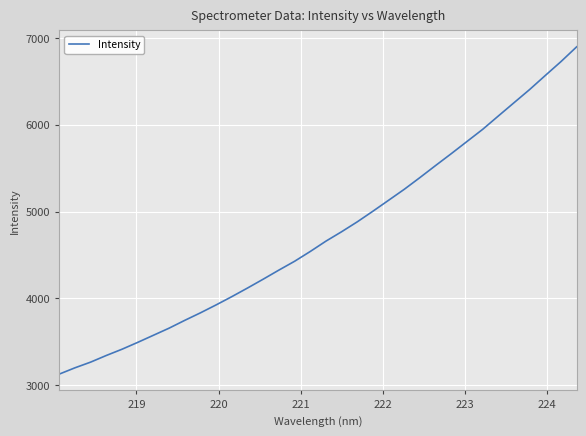

Count the number of values greater than 4659.

17